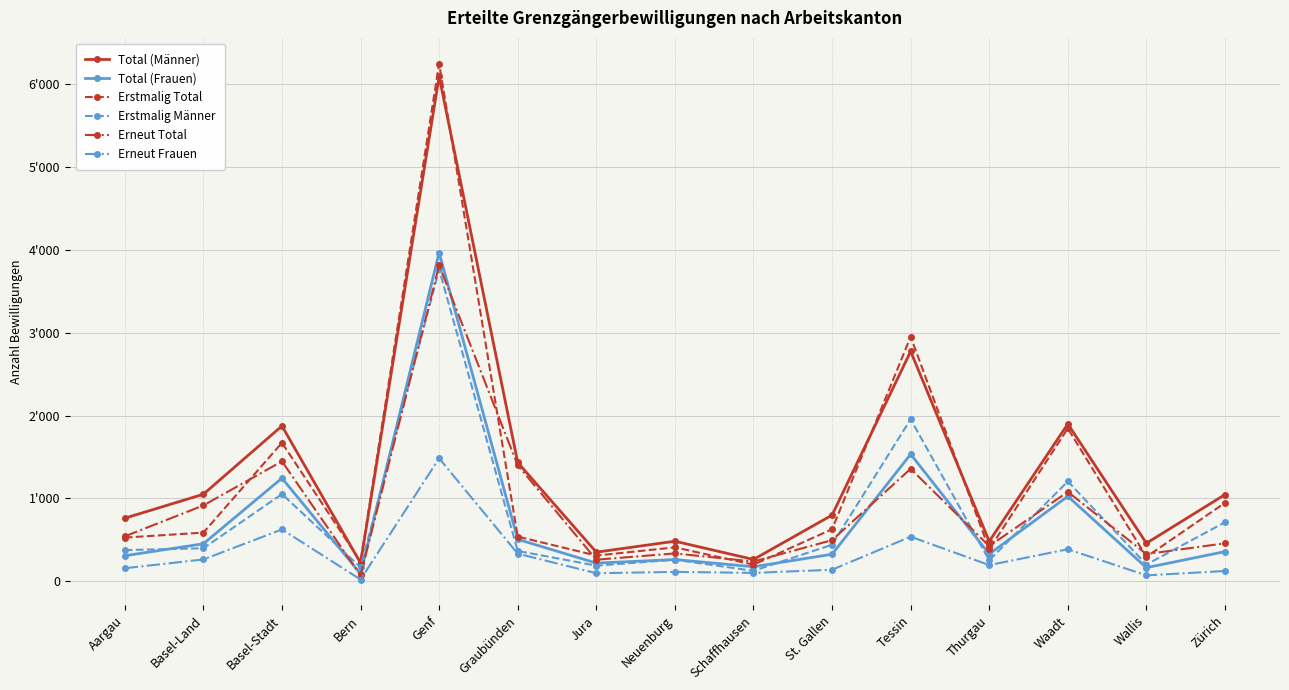

Which category has the lowest value across all series?

Bern